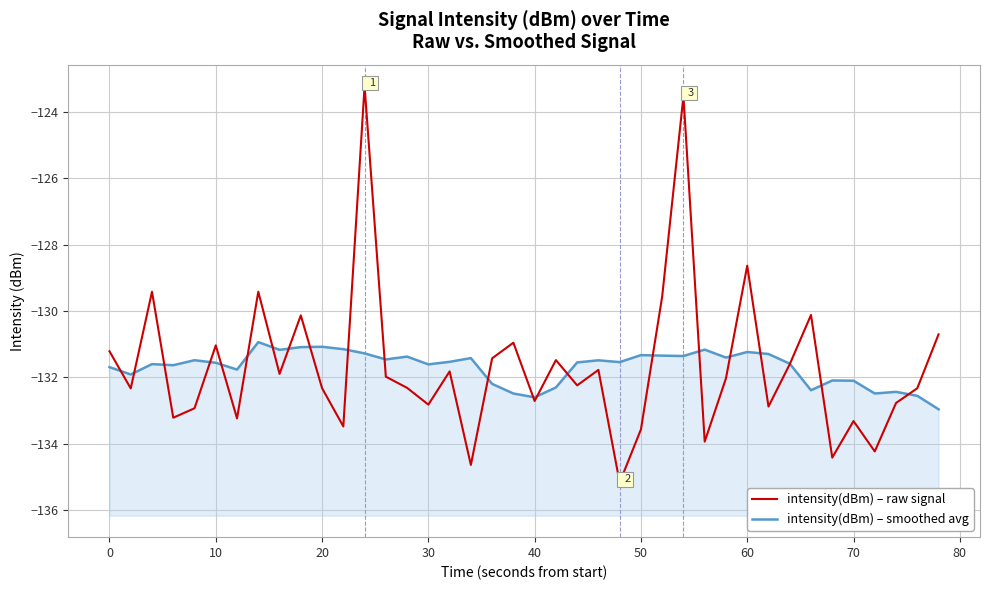

How many lines are shown in the chart?

2